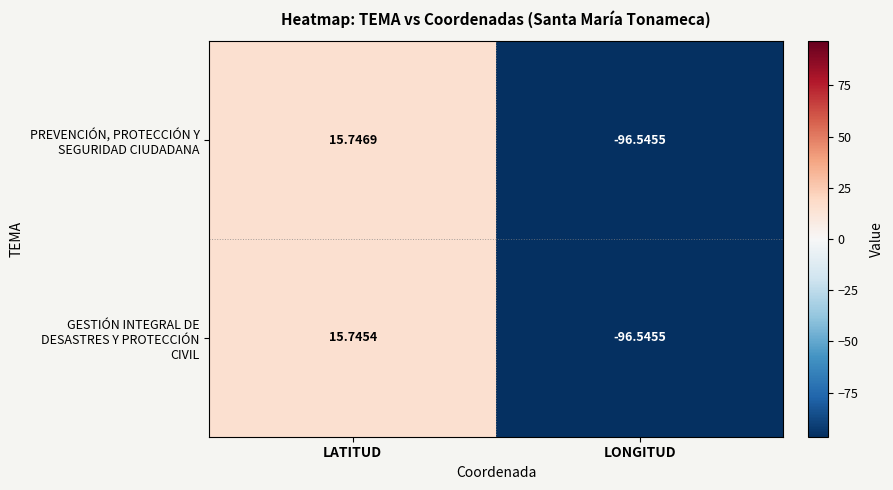

At which category is the sum across all series the highest?

LATITUD